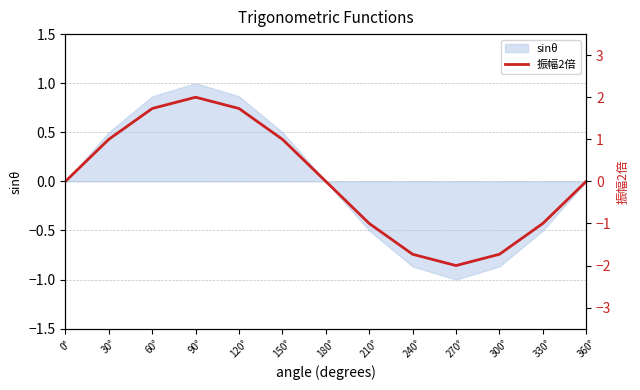

List the labels in order of value, largest first.

90°, 120°, 60°, 30°, 150°, 180°, 0°, 360°, 210°, 330°, 240°, 300°, 270°